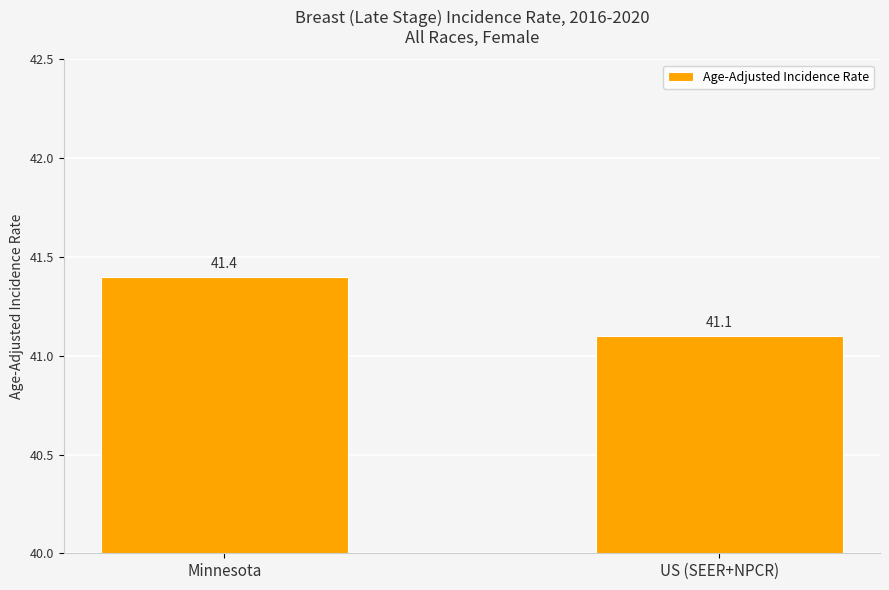

What is the difference between the maximum and minimum values?

0.3